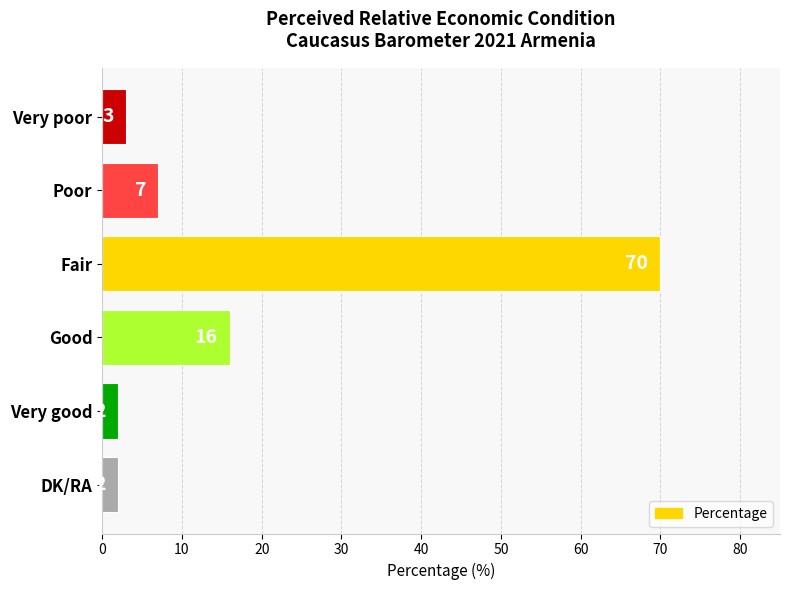

What is the change in value from Very poor to Fair?

+67